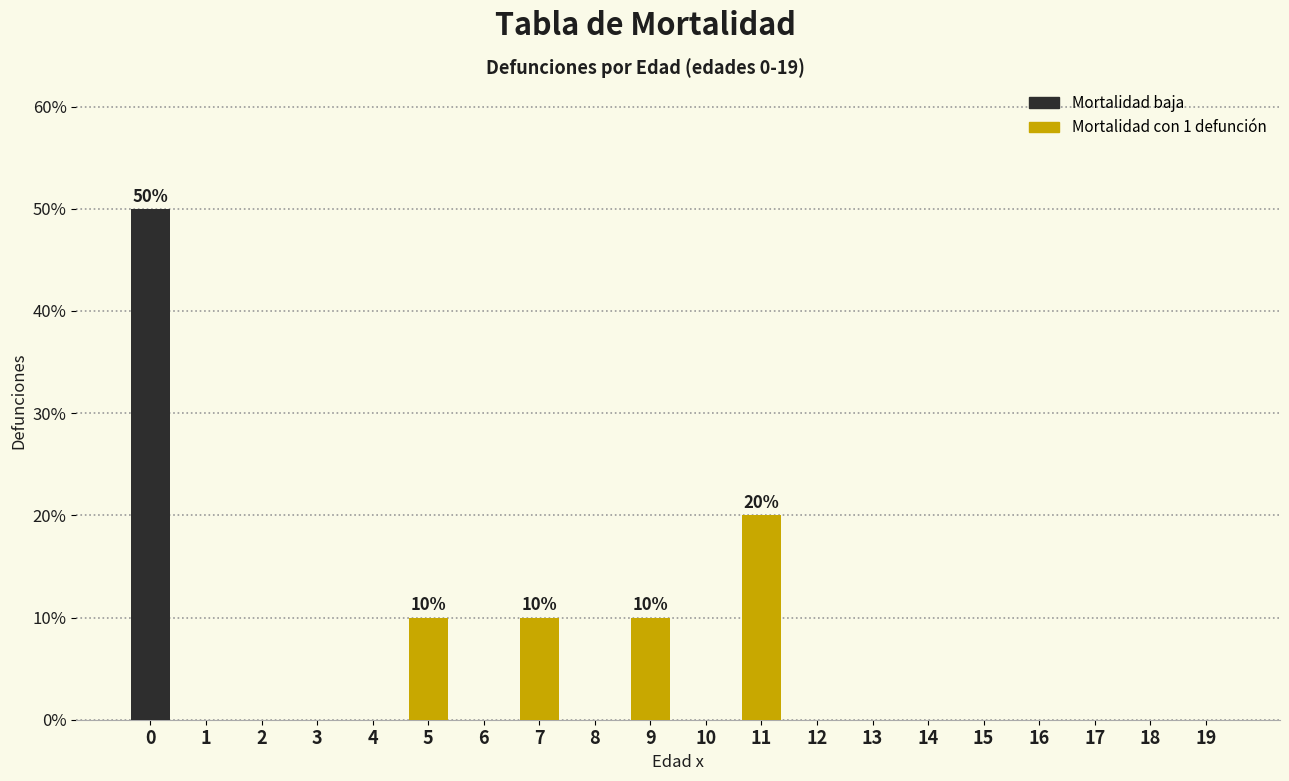

Reading left to right, list all the values displayed in this chart.

0=50	1=0	2=0	3=0	4=0	5=10	6=0	7=10	8=0	9=10	10=0	11=20	12=0	13=0	14=0	15=0	16=0	17=0	18=0	19=0